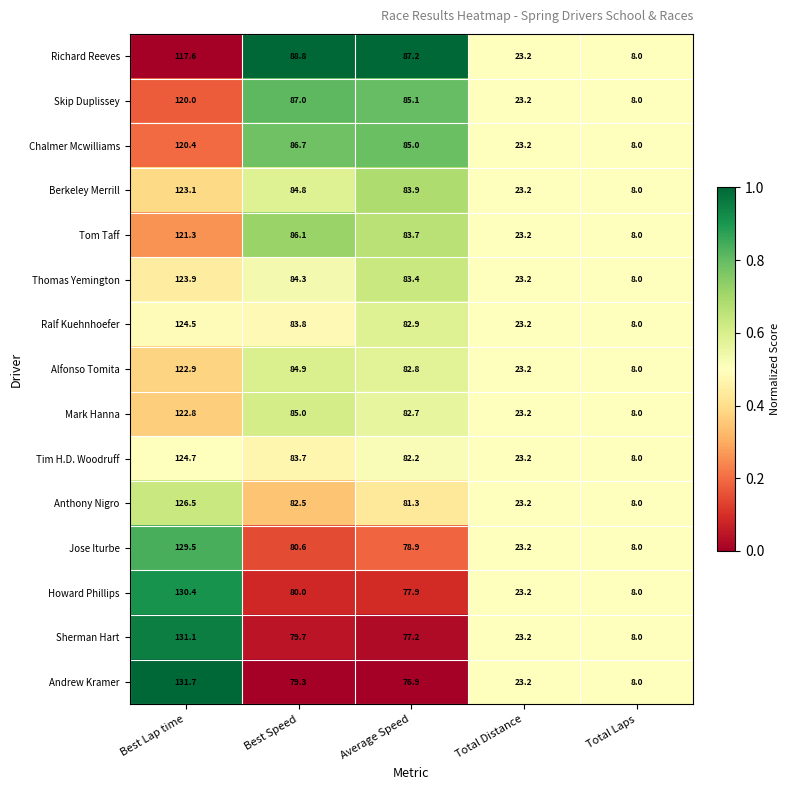

The Berkeley Merrill series shows 34.0 at Total Distance. True or false?

False